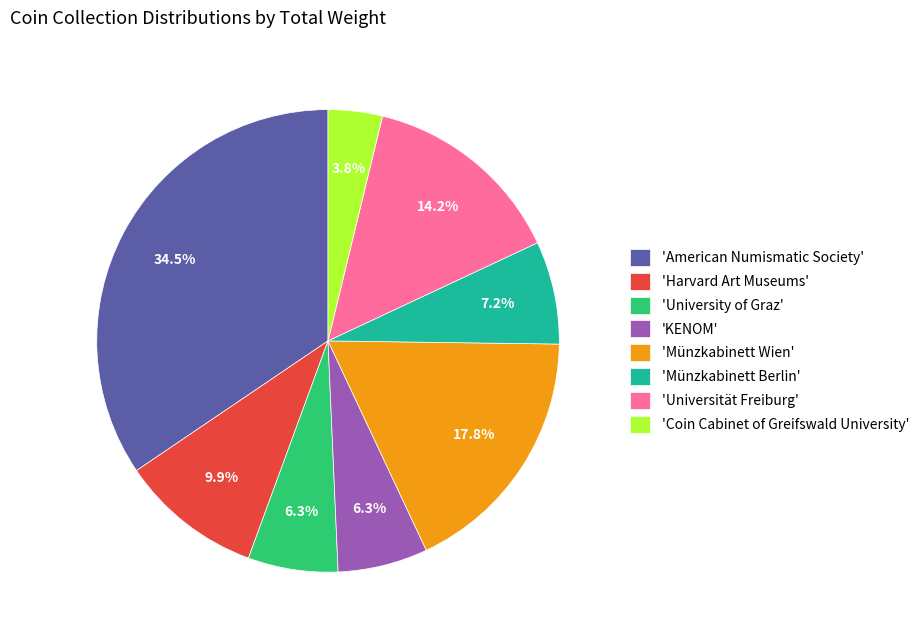

What is the ratio of the value at 'American Numismatic Society' to the value at 'Harvard Art Museums'?

3.5